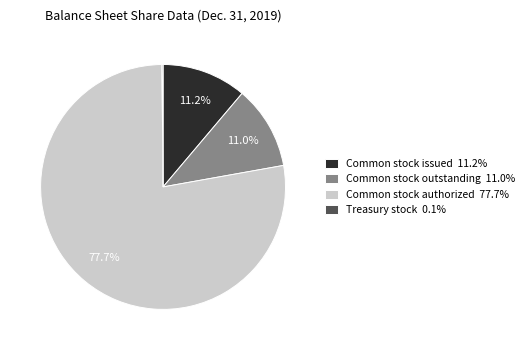

True or false: Common stock authorized accounts for 78% of the total.

True